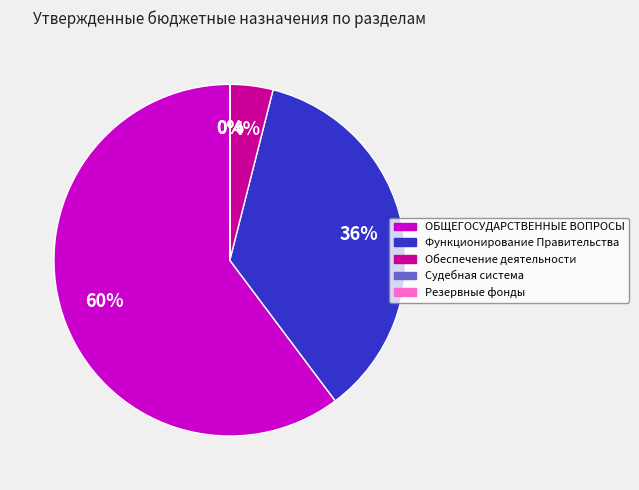

To the nearest percent, what is the average slice percentage?

20%